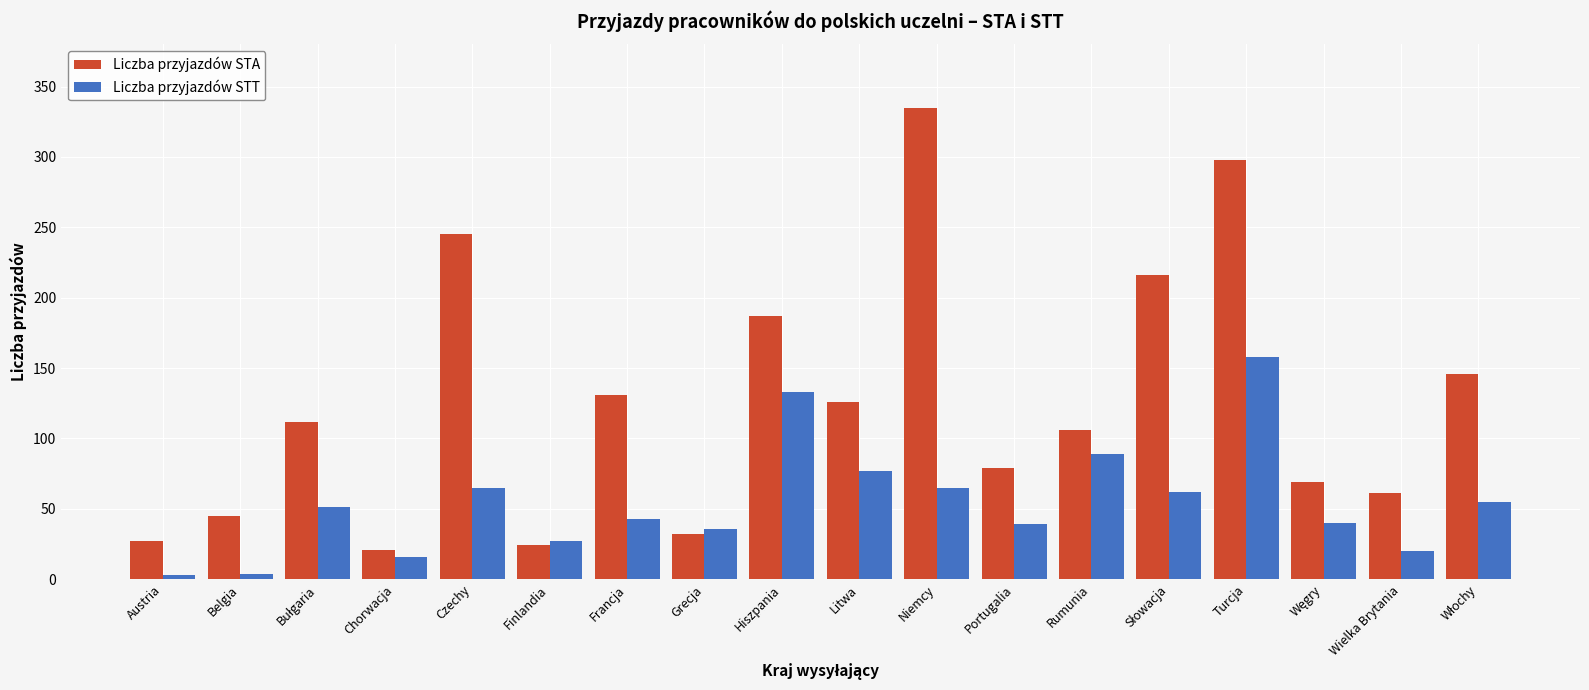

What is the average value of the Liczba przyjazdów STA series?

126